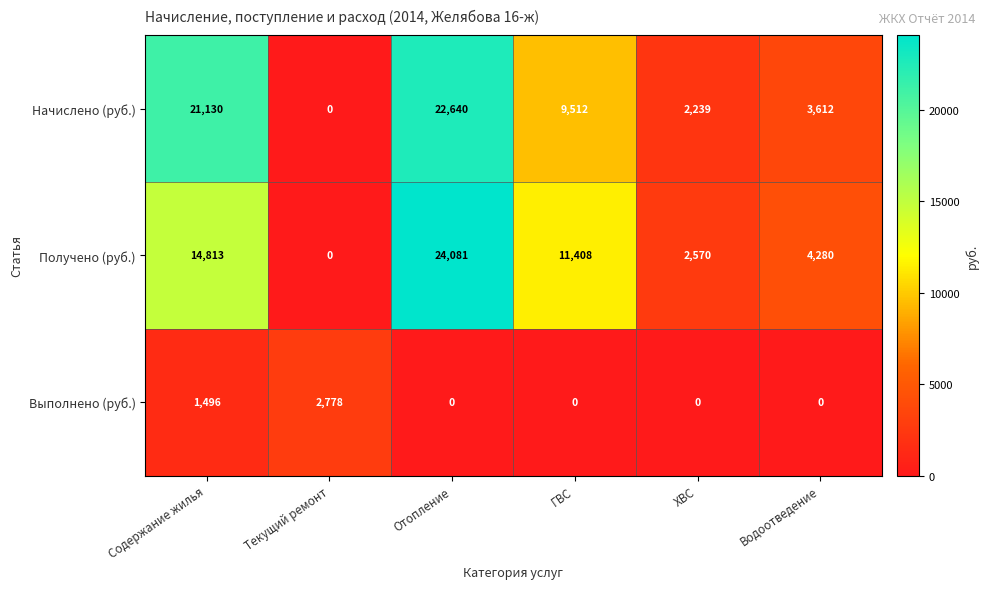

Reading left to right, extract all data points from this chart.

Начислено (руб.): 21130	0	22640	9512	2239	3612
Получено (руб.): 14813	0	24081	11408	2570	4280
Выполнено (руб.): 1496	2778	0	0	0	0